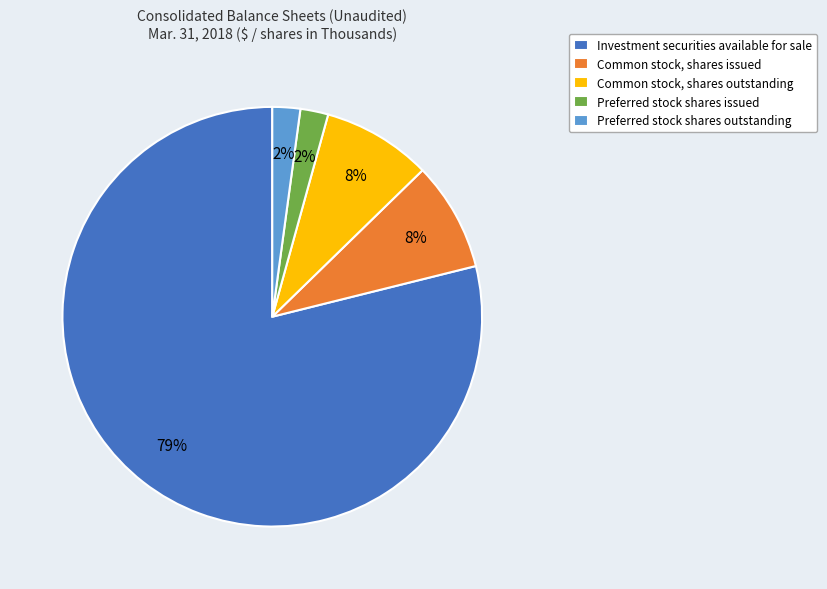

Which category has the biggest portion of the pie?

Investment securities available for sale